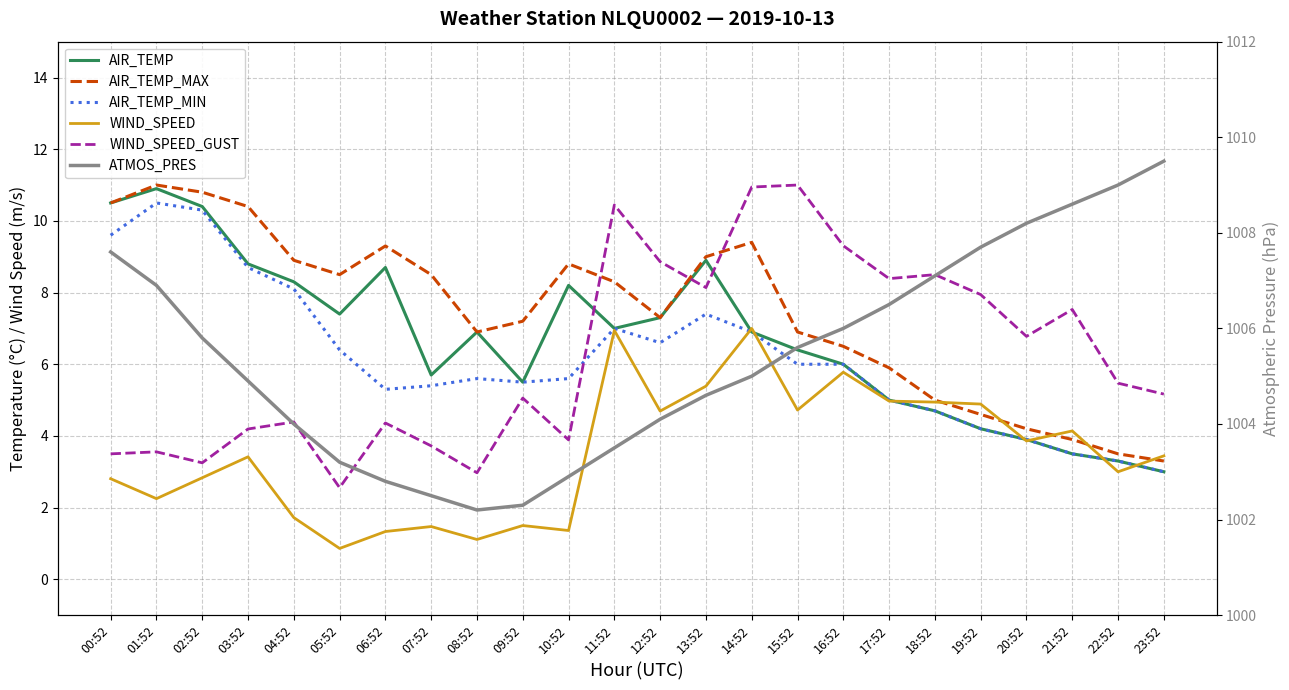

Where does the WIND_SPEED series first go above 3?

03:52